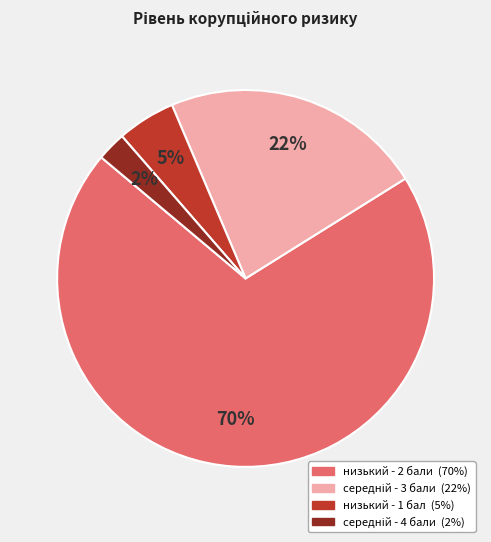

Which category accounts for the majority?

низький - 2 бали